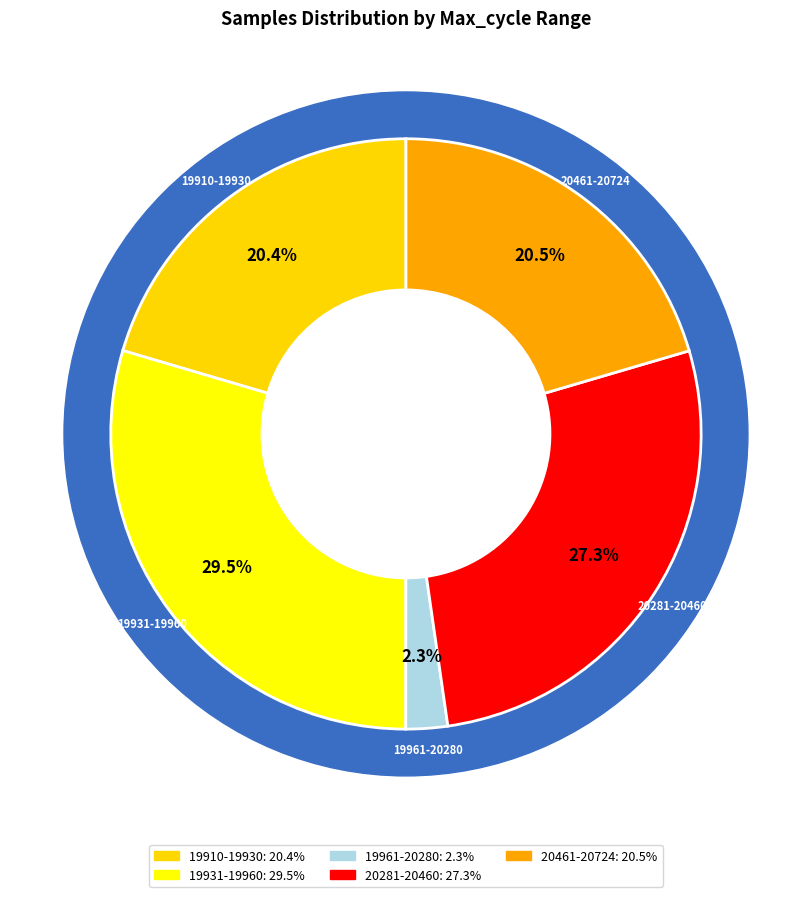

Is it true that 20432 is 14% of the pie?

False